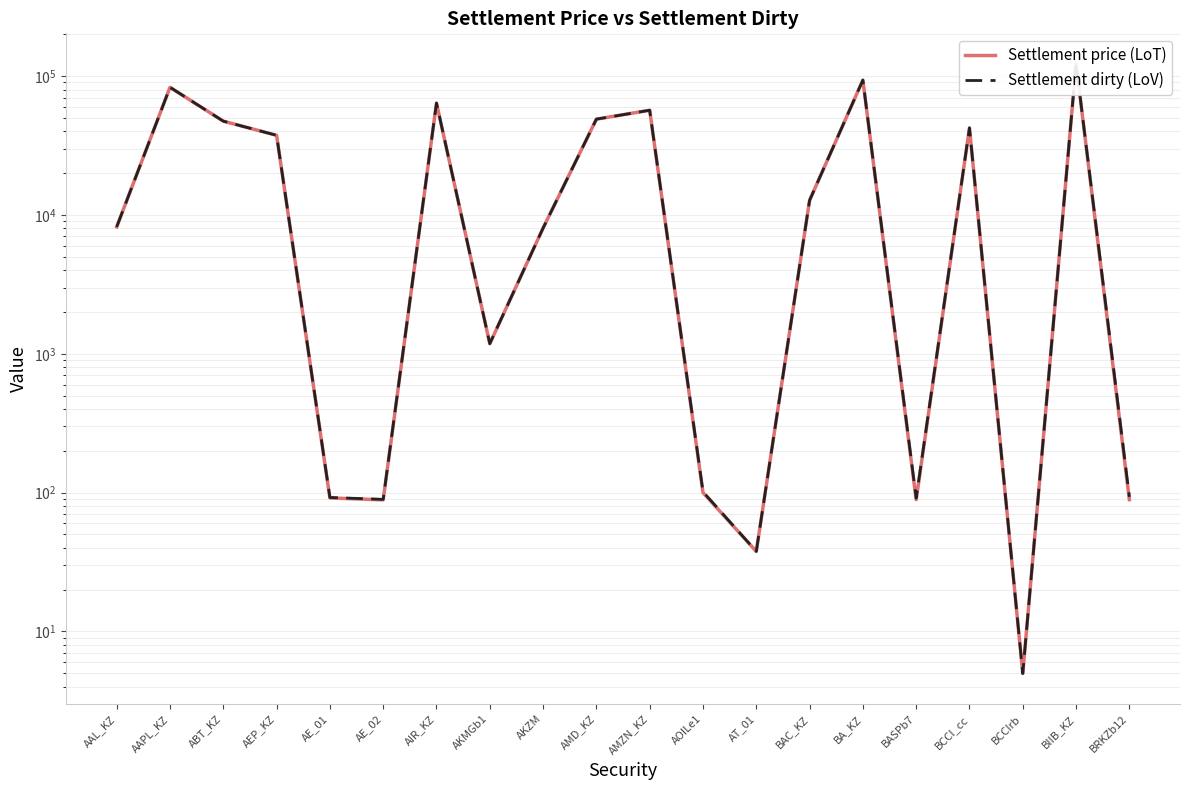

What is the difference between the Settlement price (LoT) values at BASPb7 and AOILe1?

11.0